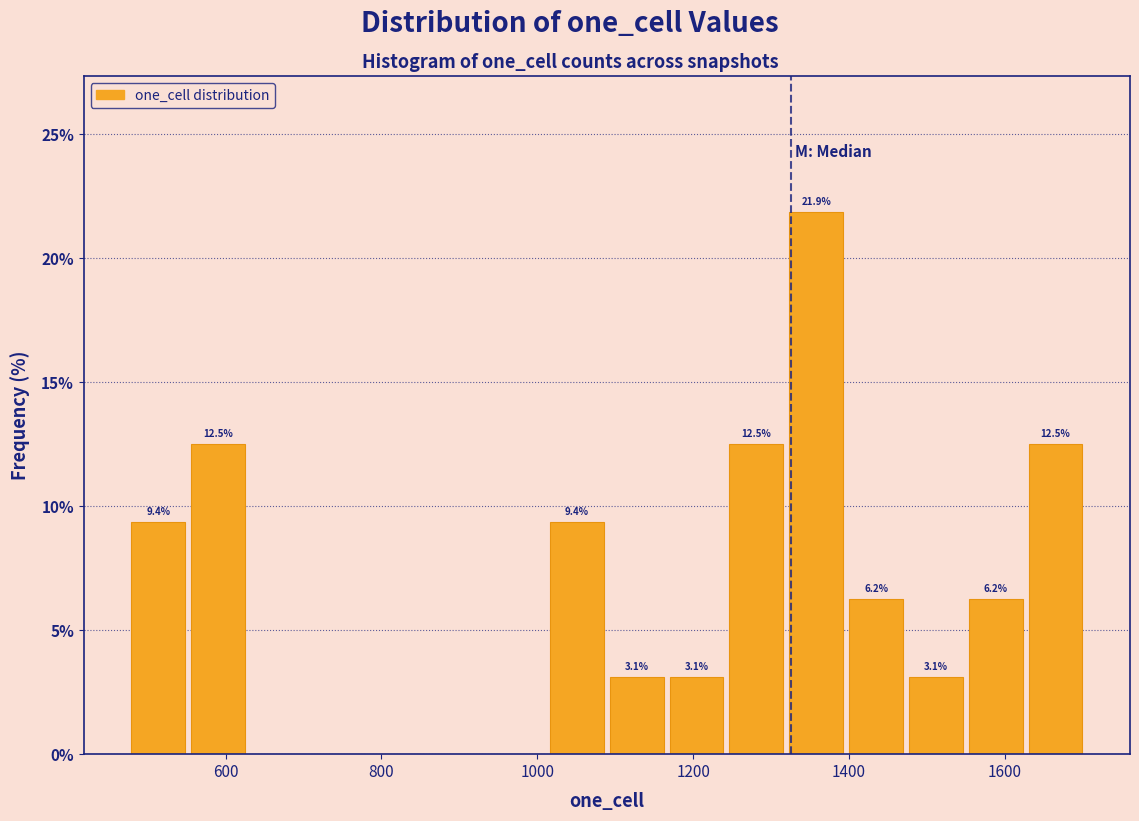

Around what value on the x-axis is the tallest bar? Give the approximate position of its centre, as read against the axis.

1360